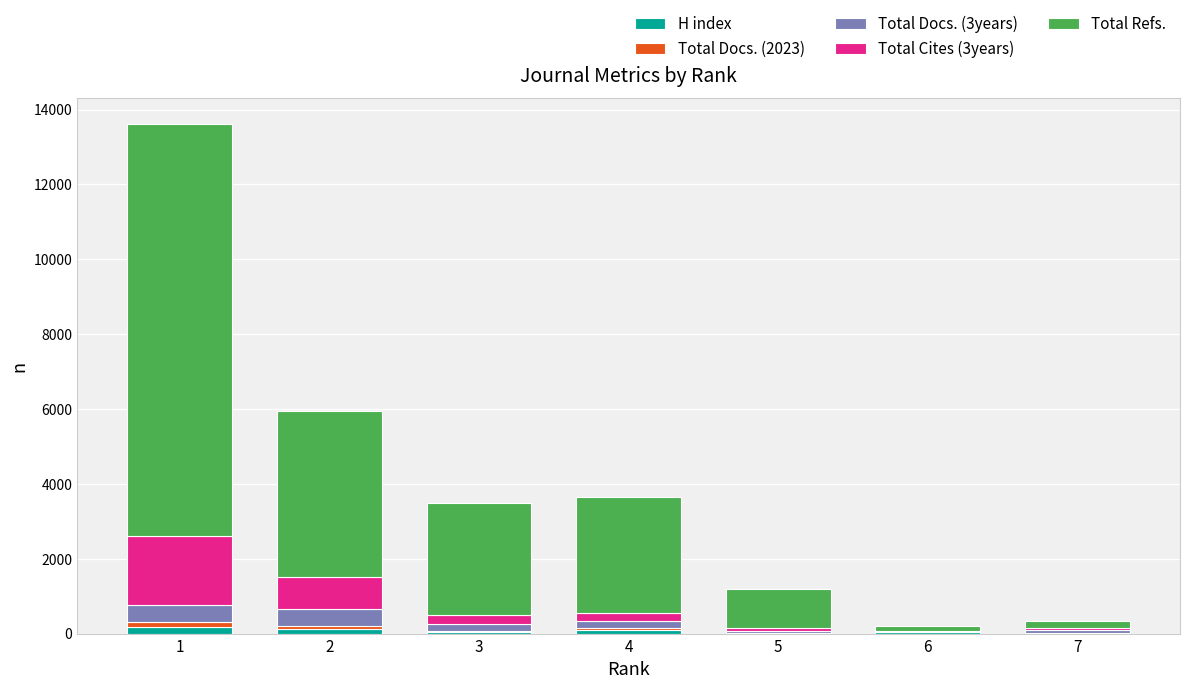

At which category is the sum across all series the highest?

1